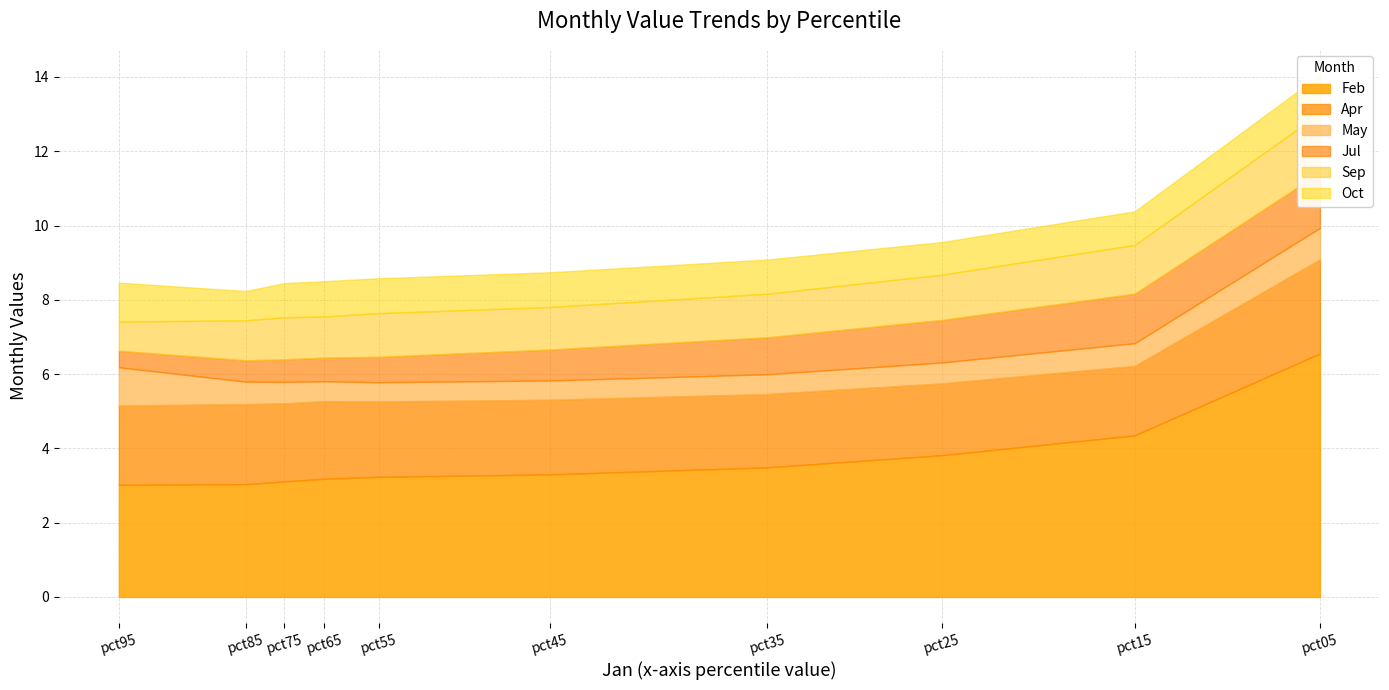

True or false: Feb and Apr cross at least once.

False